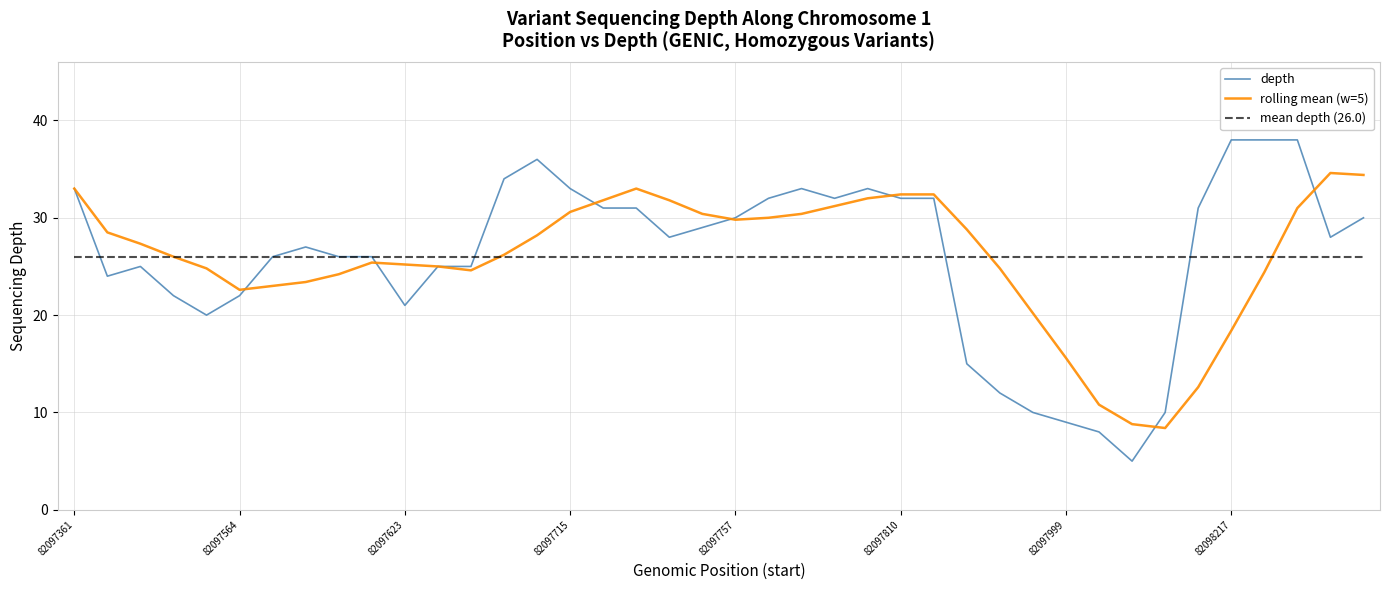

Reading left to right, transcribe all the data shown in this chart.

depth: 33.0	24.0	25.0	22.0	20.0	22.0	26.0	27.0	26.0	26.0	21.0	25.0	25.0	34.0	36.0	33.0	31.0	31.0	28.0	29.0	30.0	32.0	33.0	32.0	33.0	32.0	32.0	15.0	12.0	10.0	9.0	8.0	5.0	10.0	31.0	38.0	38.0	38.0	28.0	30.0
rolling mean (w=5): 33.0	28.5	27.3	26.0	24.8	22.6	23.0	23.4	24.2	25.4	25.2	25.0	24.6	26.2	28.2	30.6	31.8	33.0	31.8	30.4	29.8	30.0	30.4	31.2	32.0	32.4	32.4	28.8	24.8	20.2	15.6	10.8	8.8	8.4	12.6	18.4	24.4	31.0	34.6	34.4
mean depth (26.0): 26.0	26.0	26.0	26.0	26.0	26.0	26.0	26.0	26.0	26.0	26.0	26.0	26.0	26.0	26.0	26.0	26.0	26.0	26.0	26.0	26.0	26.0	26.0	26.0	26.0	26.0	26.0	26.0	26.0	26.0	26.0	26.0	26.0	26.0	26.0	26.0	26.0	26.0	26.0	26.0